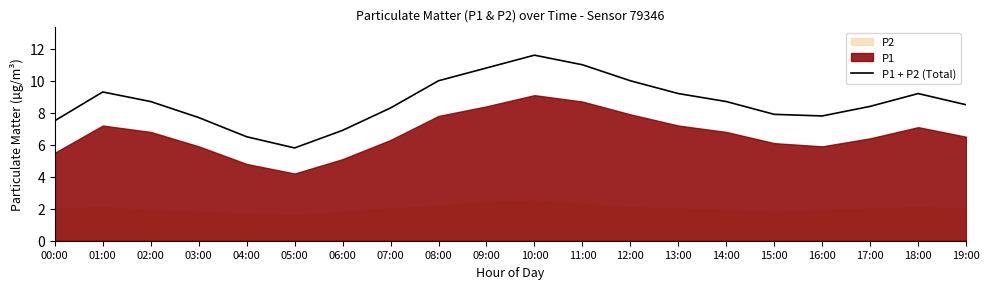

List the labels in order of value, largest first.

10:00, 11:00, 09:00, 08:00, 12:00, 01:00, 13:00, 18:00, 02:00, 14:00, 19:00, 17:00, 07:00, 15:00, 16:00, 03:00, 00:00, 06:00, 04:00, 05:00